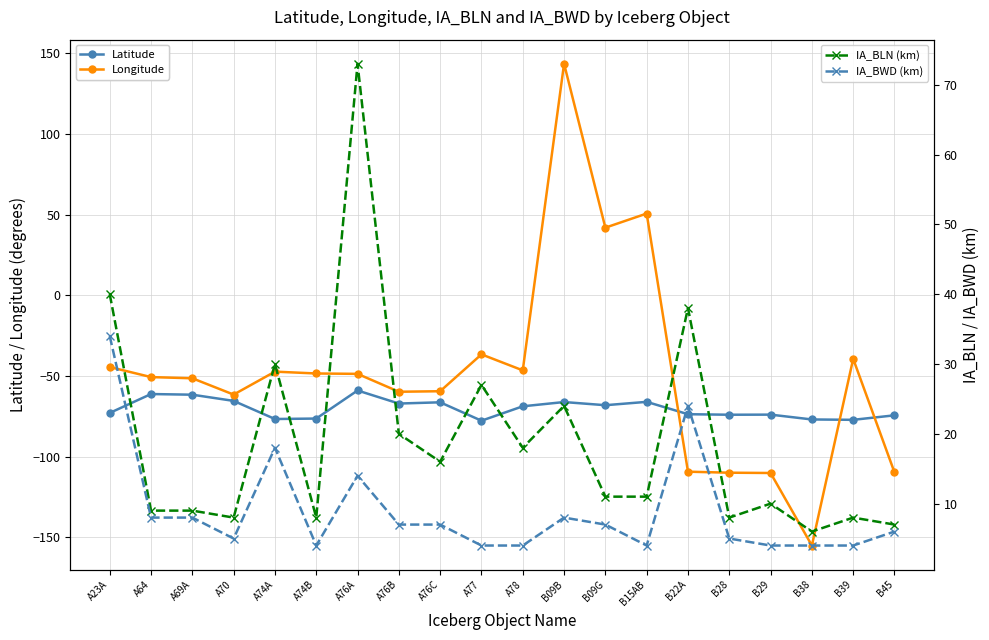

What position from the left is B38?

18